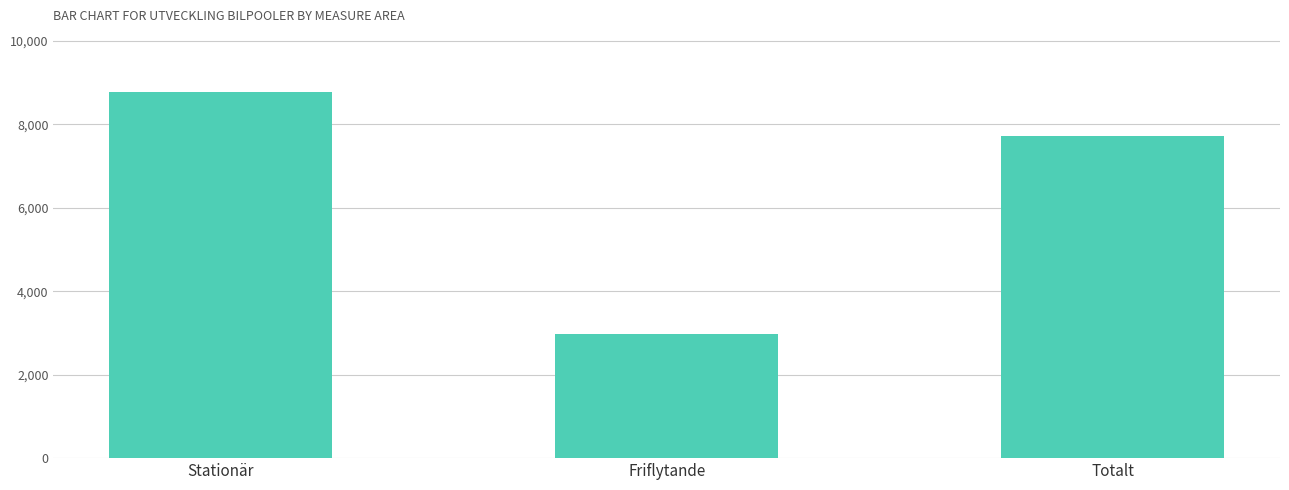

The value at Friflytande is 1952. True or false?

False